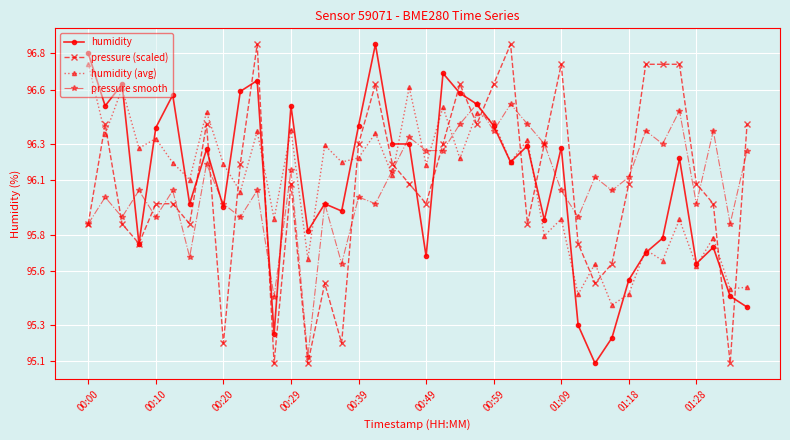

True or false: pressure (scaled) has more than 1 interior local peaks.

True